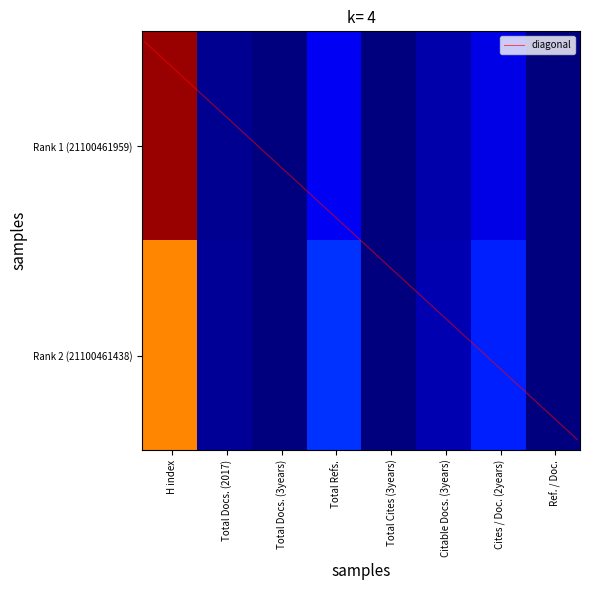

What is the maximum value shown in the chart?

129